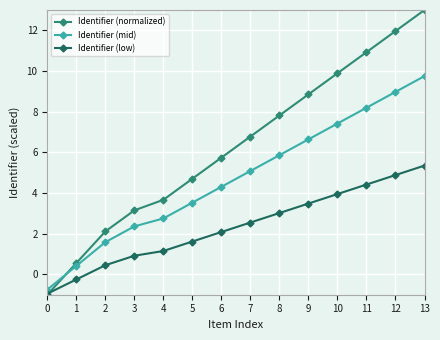

True or false: Identifier (mid) has more than 2 interior local peaks.

False